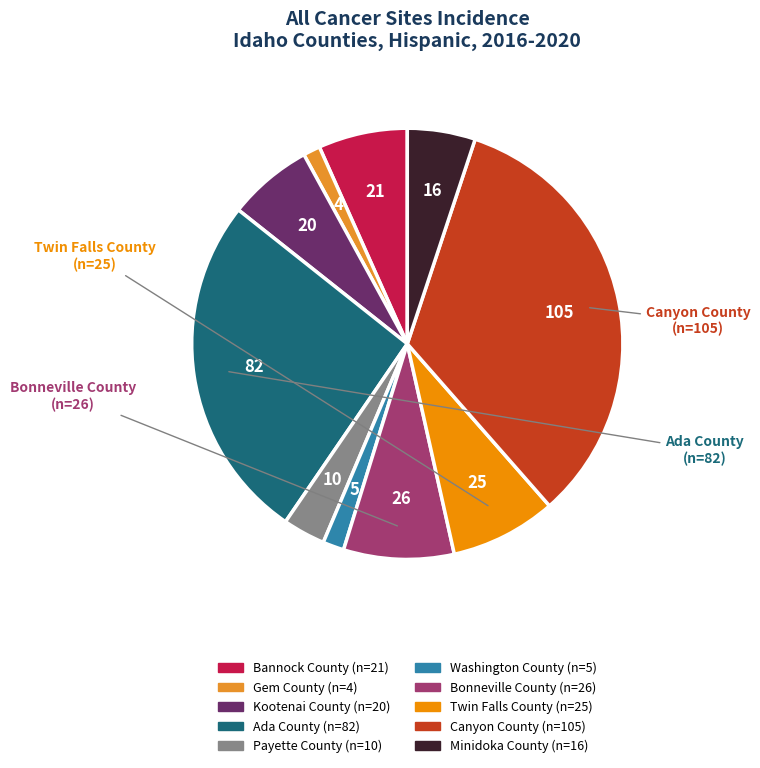

Which slice is the largest?

Canyon County